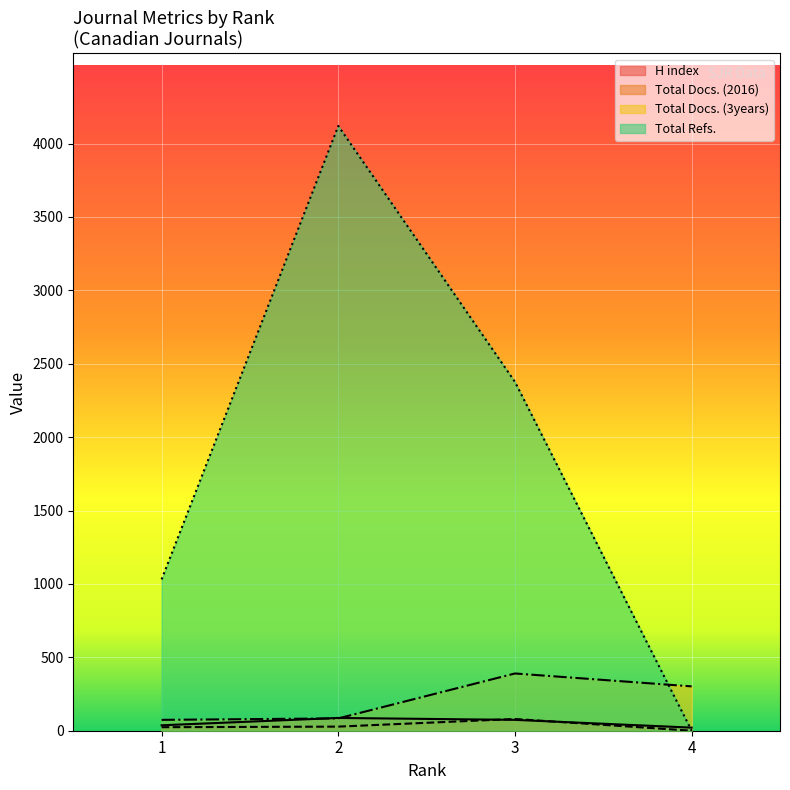

The Total Refs. series shows 2376 at 3. True or false?

True